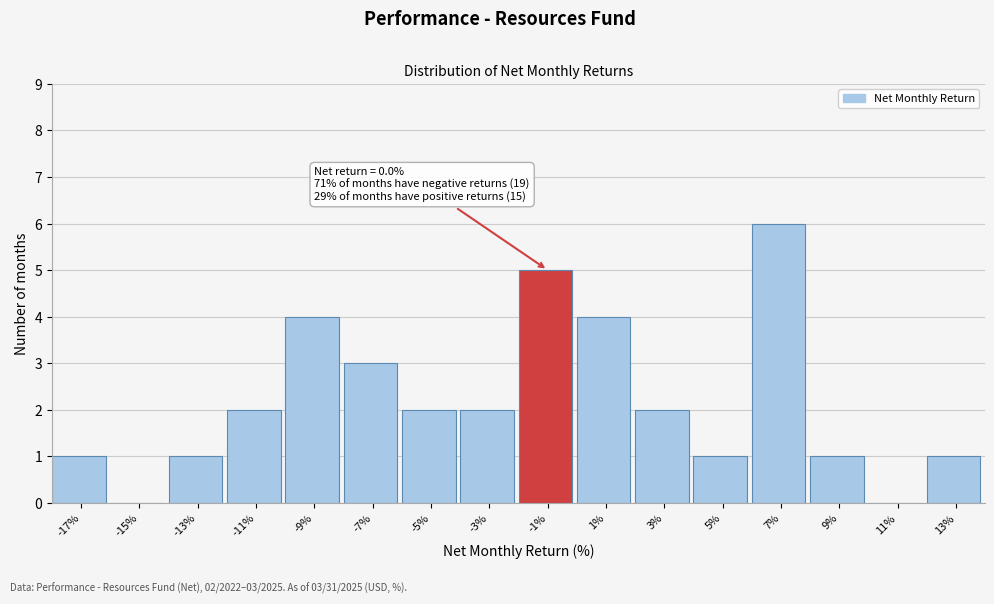

Reading left to right, extract all data points from this chart.

-17%=1	-15%=0	-13%=1	-11%=2	-9%=4	-7%=3	-5%=2	-3%=2	-1%=5	1%=4	3%=2	5%=1	7%=6	9%=1	11%=0	13%=1